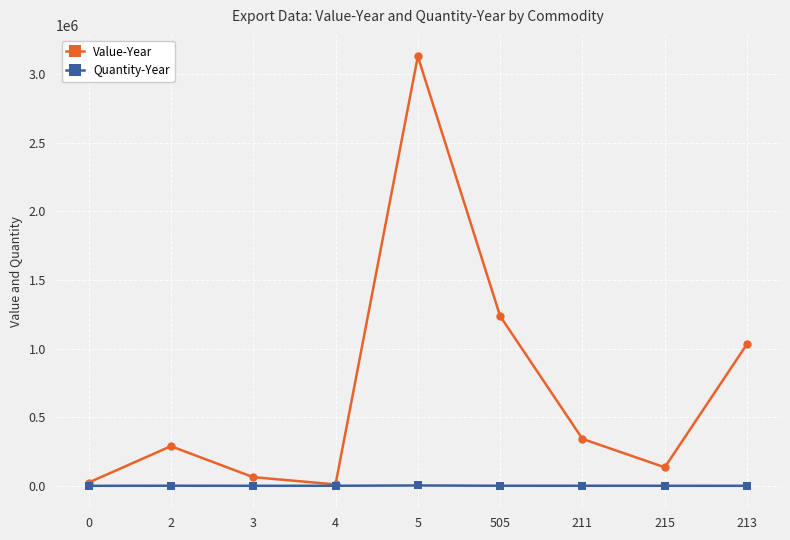

At which label does Value-Year reach its peak?

5